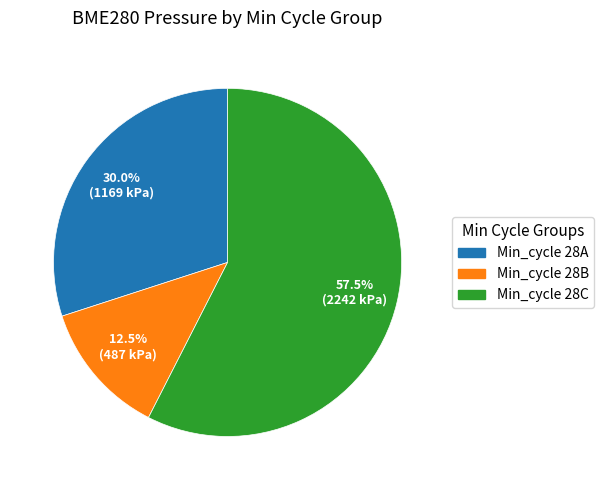

Is there a majority slice in this chart?

Yes